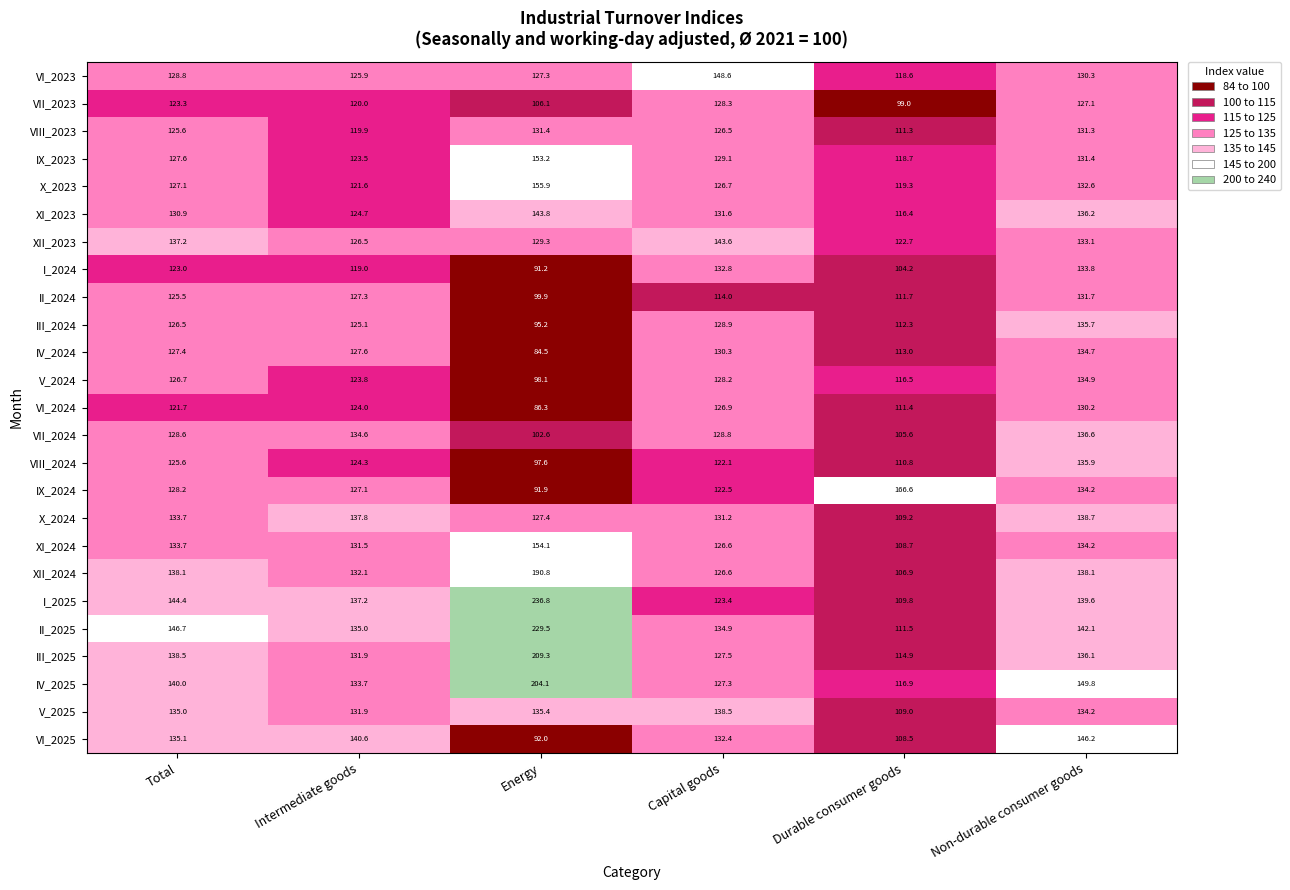

Which series has the largest total across all categories?

II_2025